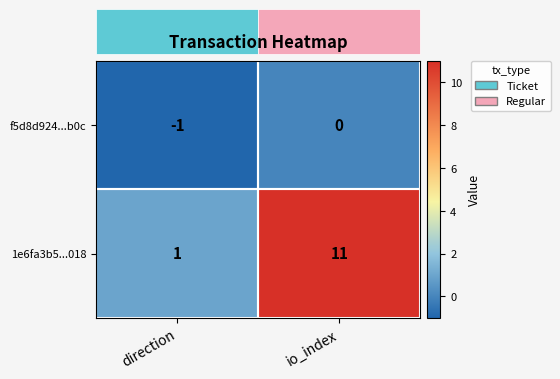

What is the difference between the maximum and minimum values in the 1e6fa3b5...018 series?

10